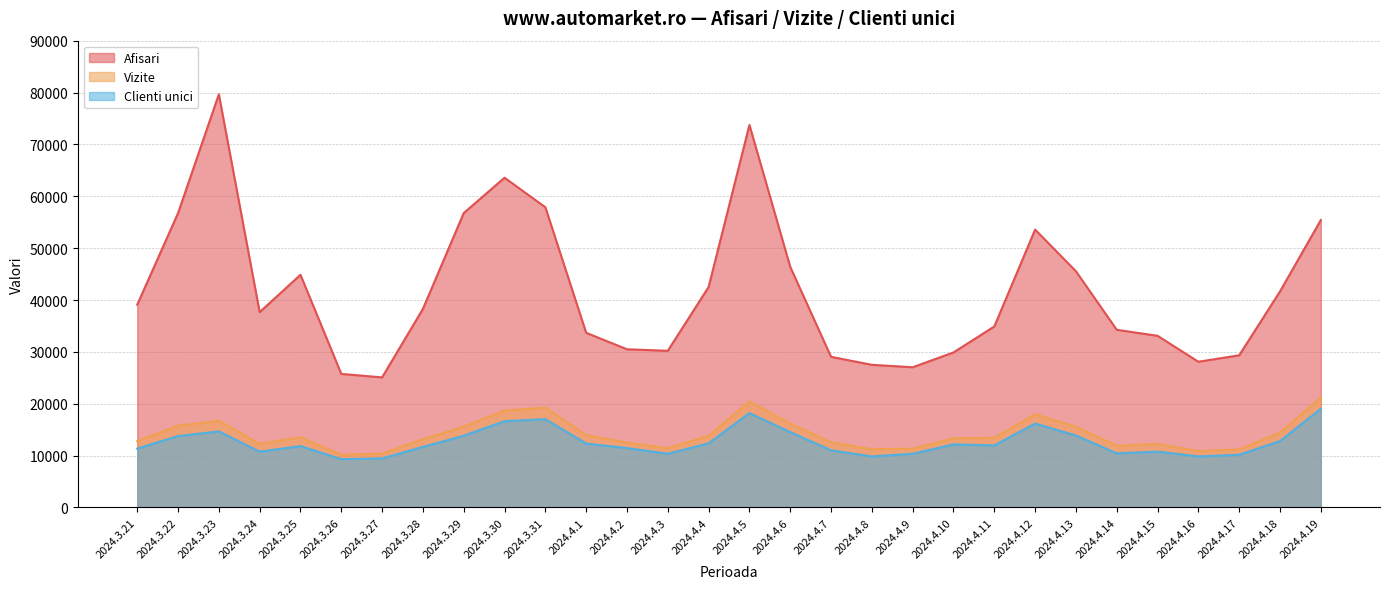

The value of Clienti unici at 2024.4.1 is 17649. True or false?

False